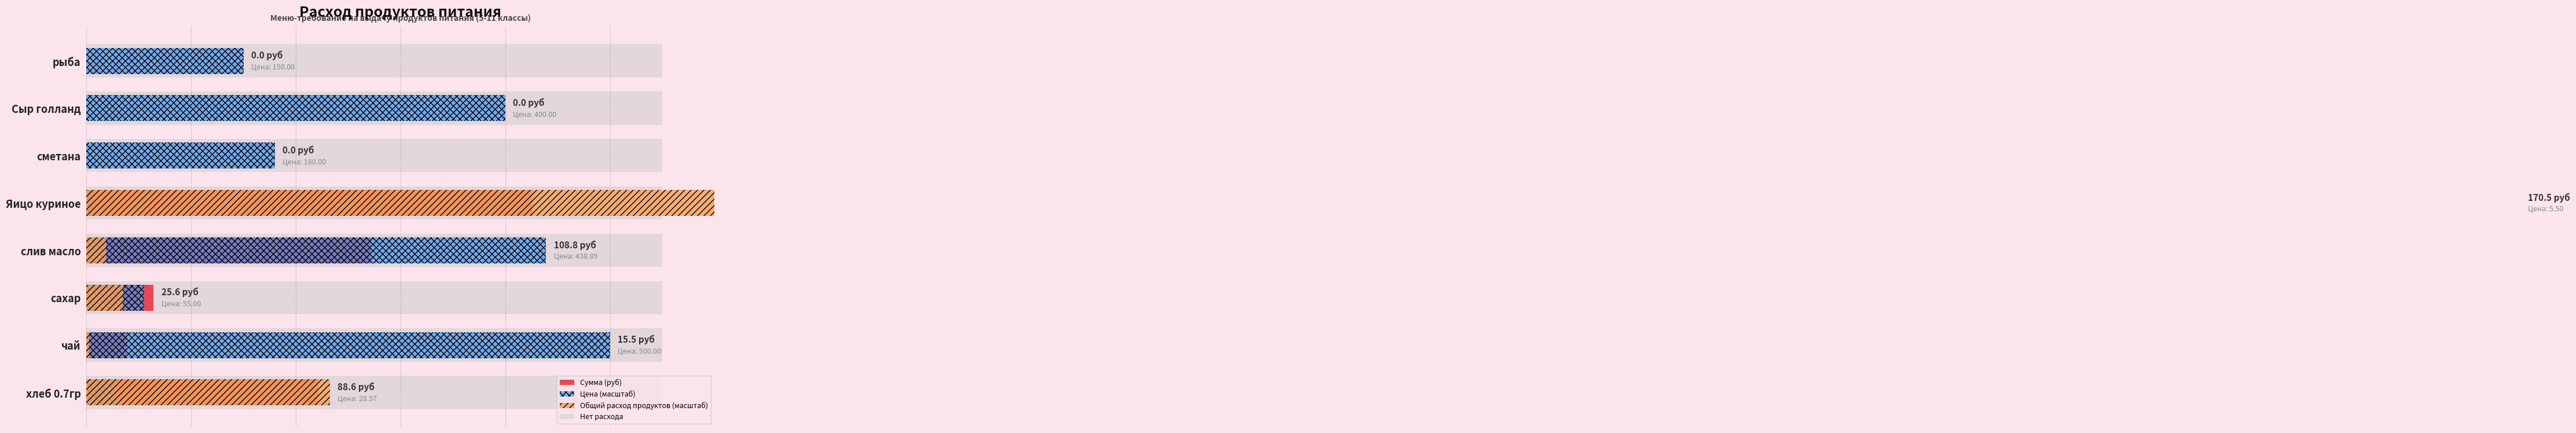

Are the bars horizontal?

Yes